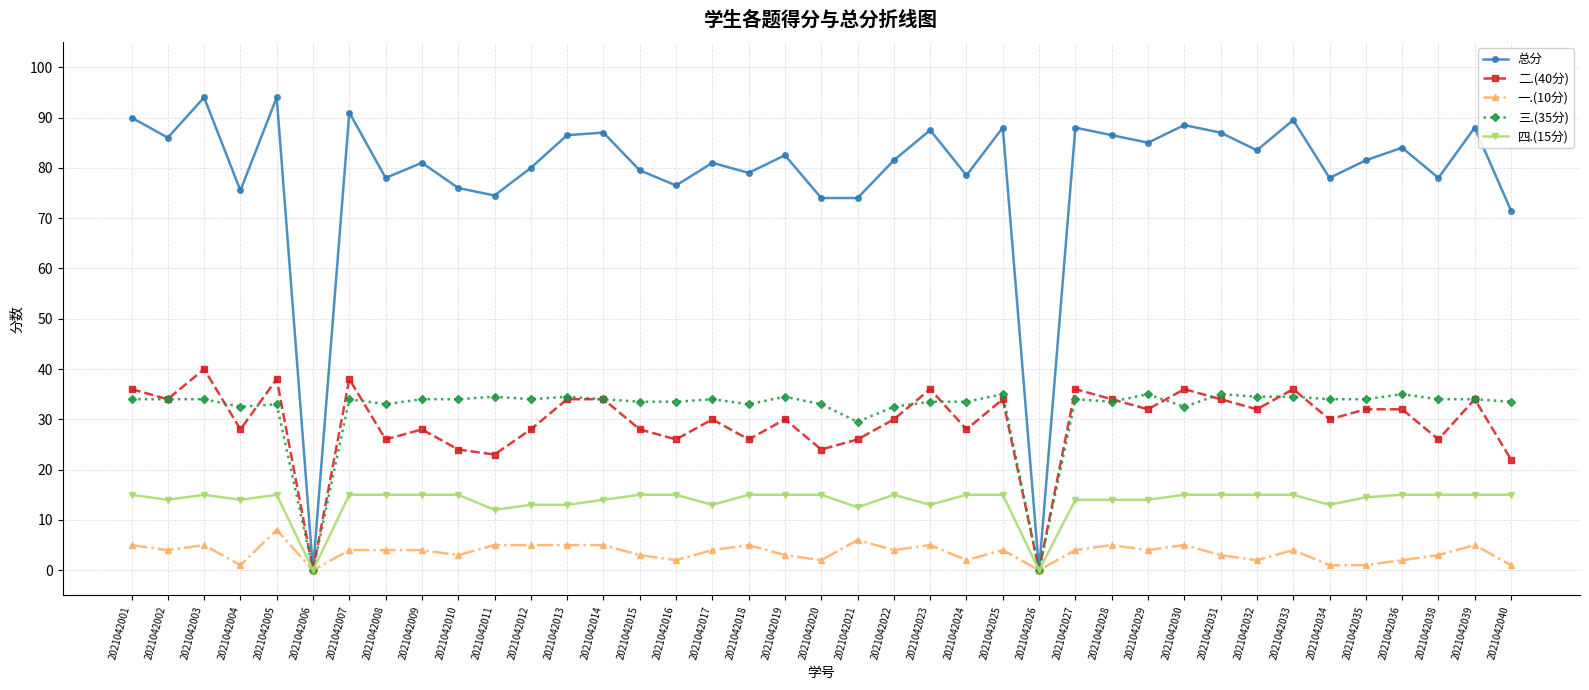

Where is 三.(35分) nearest to the value 17?

2021042021